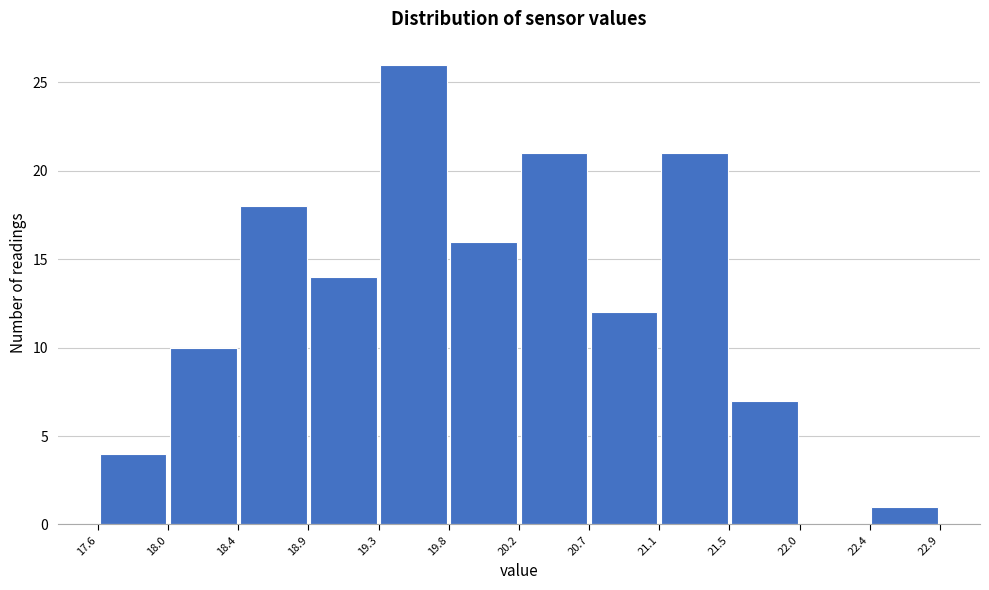

Reading left to right, transcribe this chart: for each bar, give the range it covers on the x-axis and its height. The values are not printed on the chart, so give them approximately, as read against the axis.

17.6 to 18.0: 4
18.0 to 18.4: 10
18.4 to 18.9: 18
18.9 to 19.3: 14
19.3 to 19.8: 26
19.8 to 20.2: 16
20.2 to 20.7: 21
20.7 to 21.1: 12
21.1 to 21.5: 21
21.5 to 22.0: 7
22.0 to 22.4: 0
22.4 to 22.9: 1